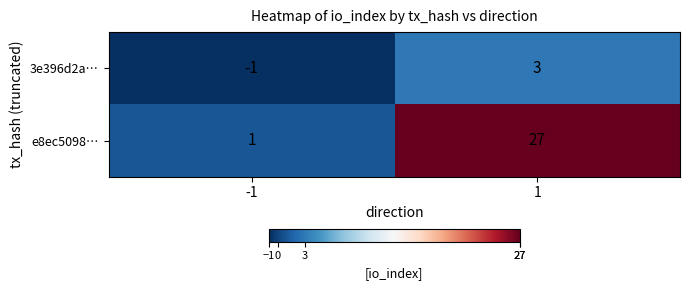

True or false: e8ec5098… has a value of 40 at 1.

False